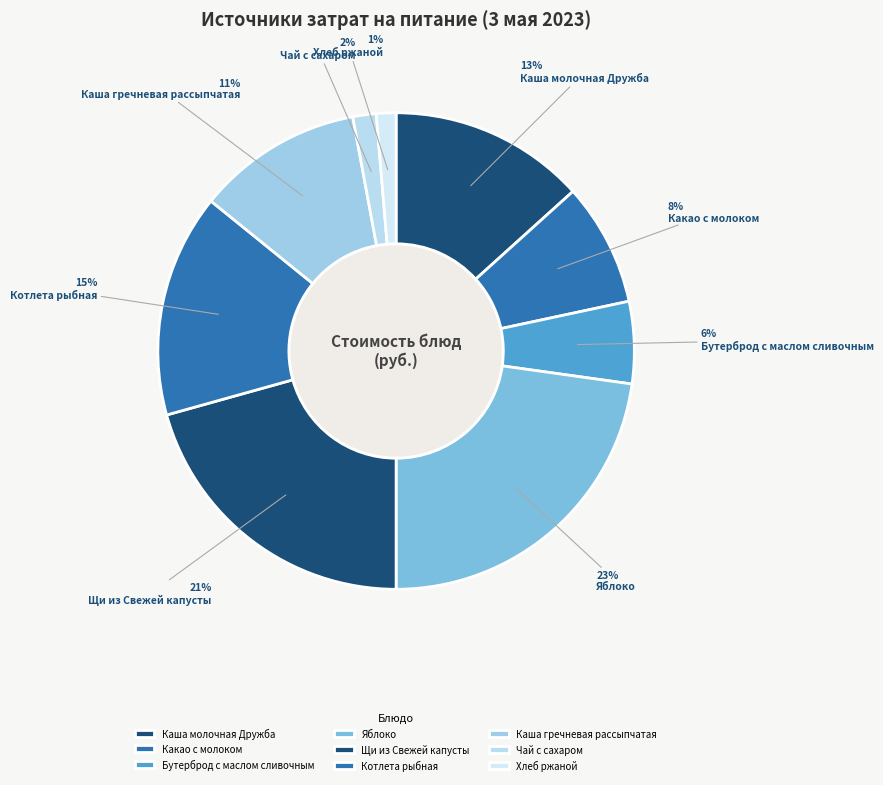

How many segments does this pie chart have?

9